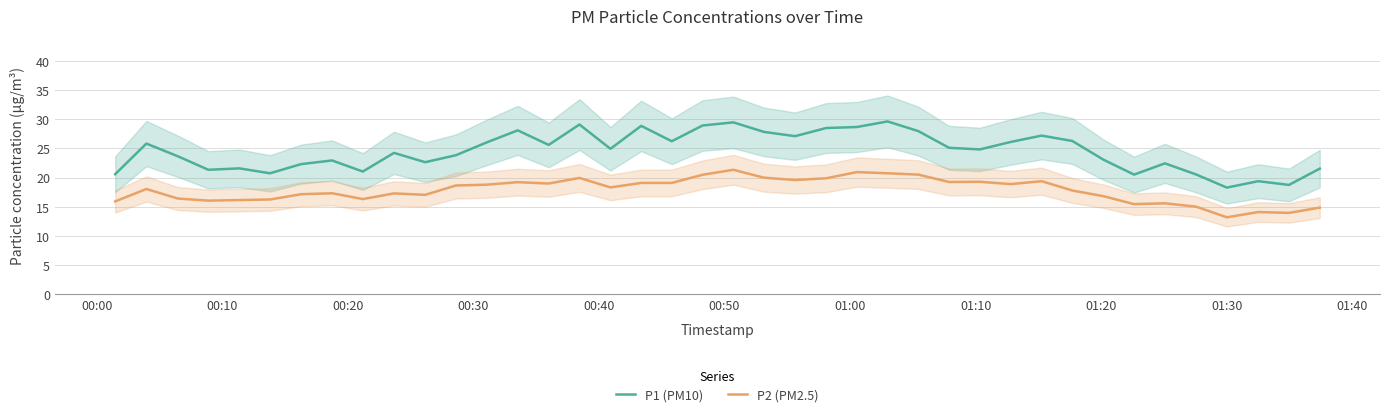

List the series in order of their peak value, highest first.

P1 (PM10), P2 (PM2.5)